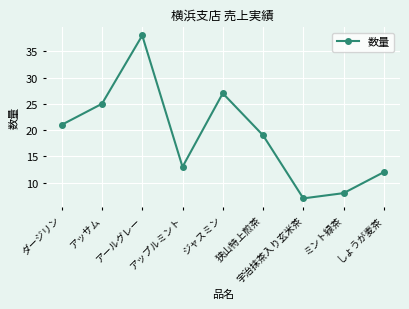

What is the approximate value at アッサム, to the nearest 5?

25